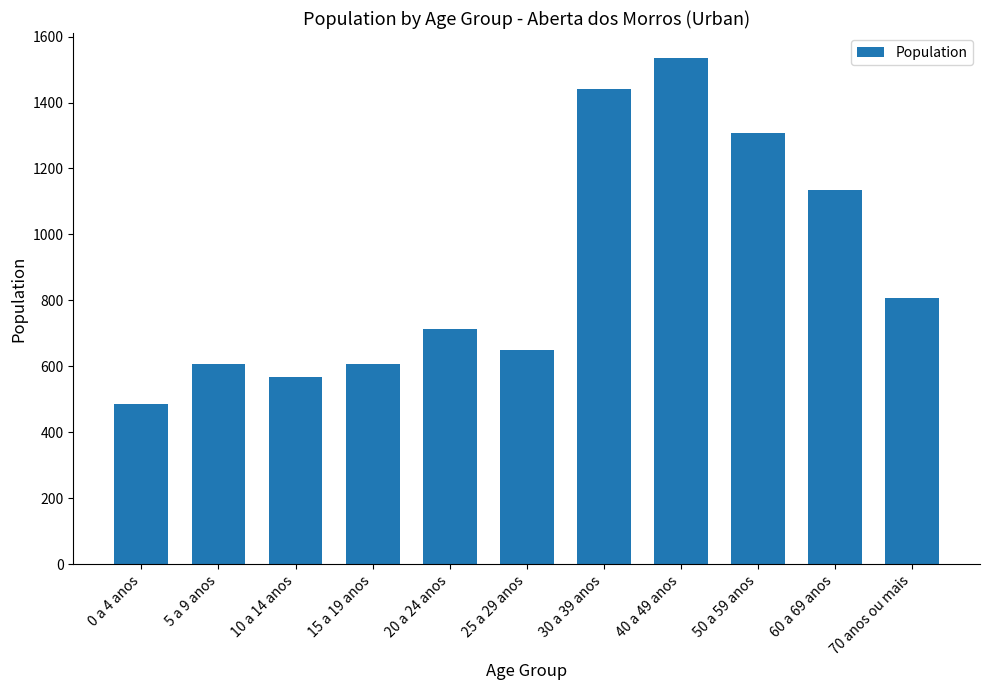

What is the difference between the maximum and minimum values?

1048